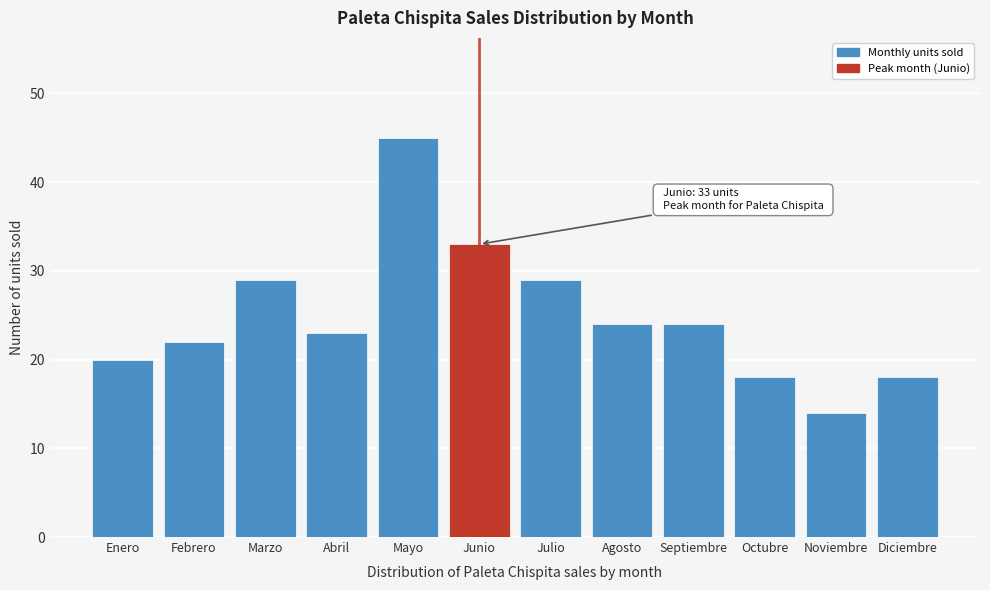

Reading right to left, extract all data points from this chart.

18	14	18	24	24	29	33	45	23	29	22	20